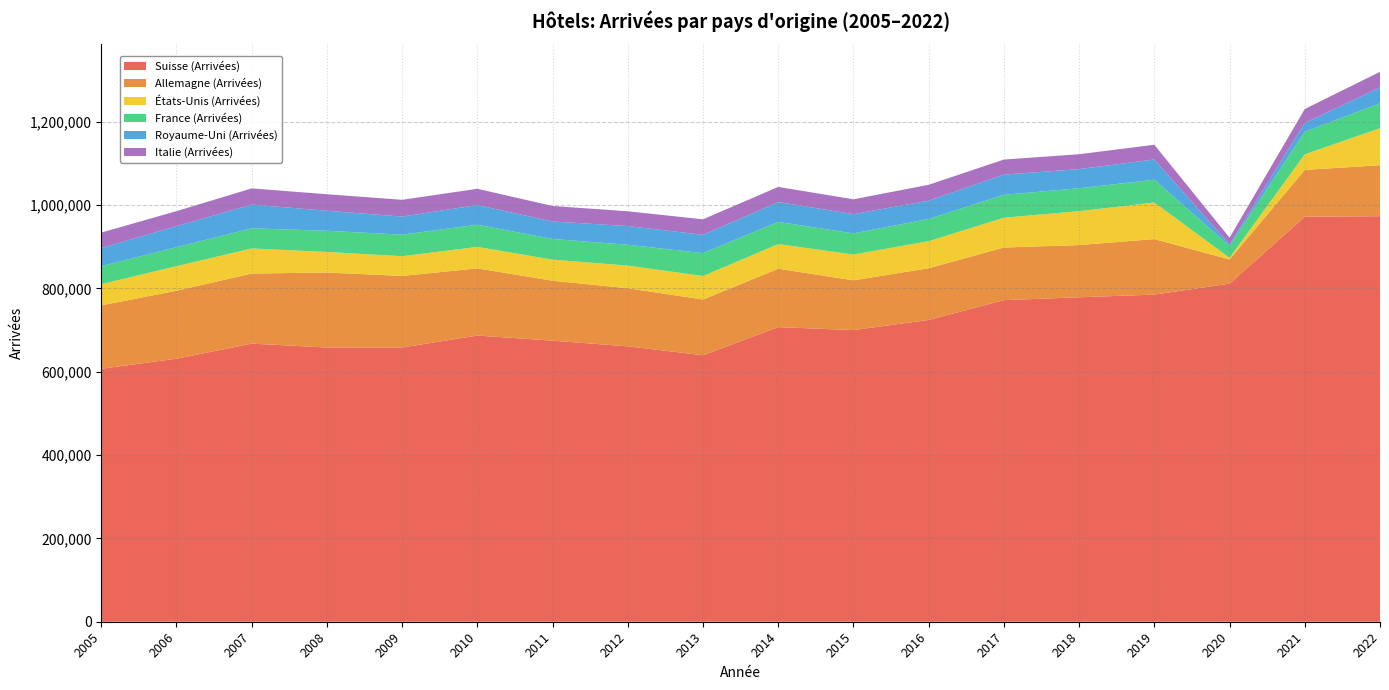

What is the minimum value for Suisse (Arrivées)?

607019